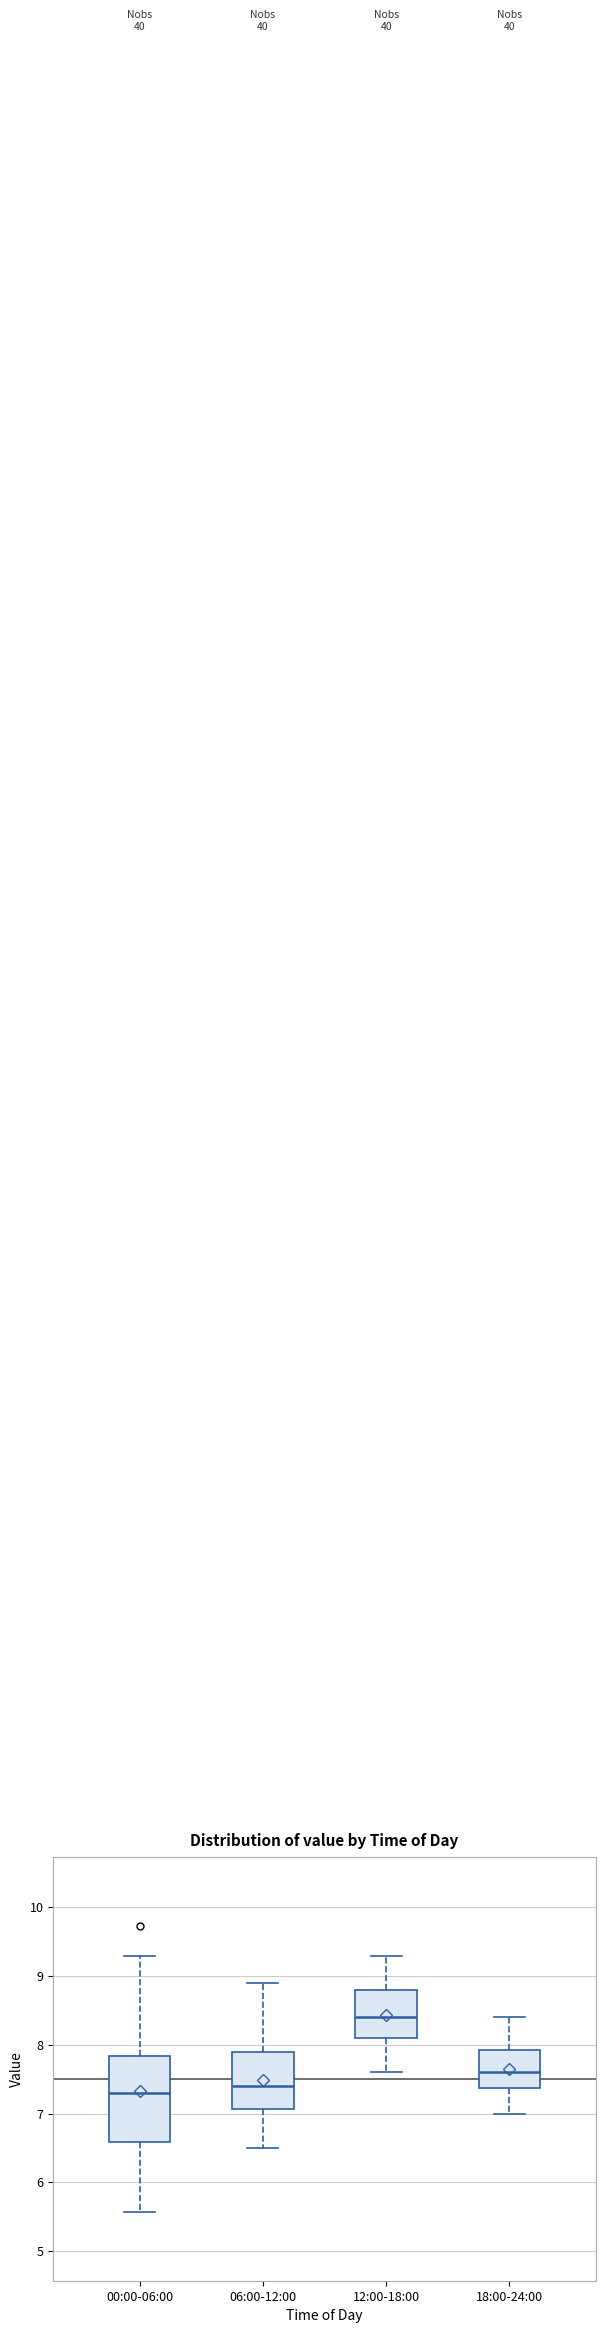

Reading left to right, transcribe this box plot: for each box, give where its median line is, the range the box spans, and where its two whiskers end, as read against the y-axis. The values are not printed on the chart, so give them approximately, as read against the axis.

00:00-06:00: median 7.3, box 6.6 to 7.8, whiskers 5.6 to 9.3
06:00-12:00: median 7.4, box 7.1 to 7.9, whiskers 6.5 to 8.9
12:00-18:00: median 8.4, box 8.1 to 8.8, whiskers 7.6 to 9.3
18:00-24:00: median 7.6, box 7.4 to 7.9, whiskers 7.0 to 8.4